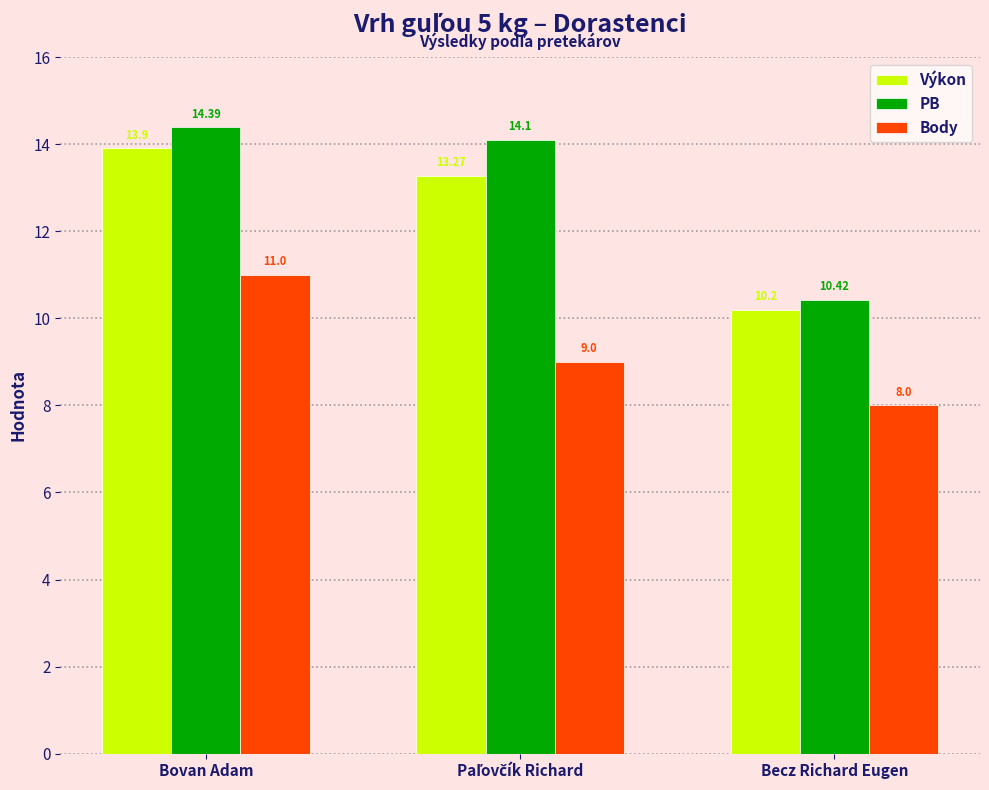

True or false: PB has a value of 10.4 at Becz Richard Eugen.

True